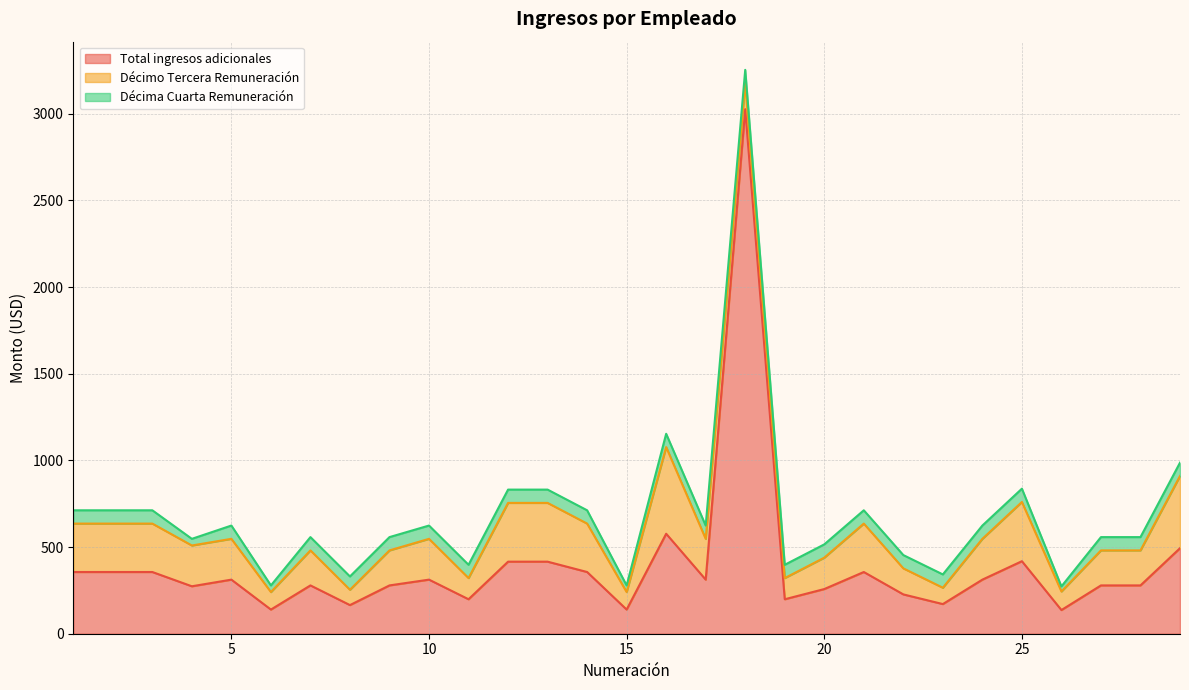

How many data points does each series have?

29